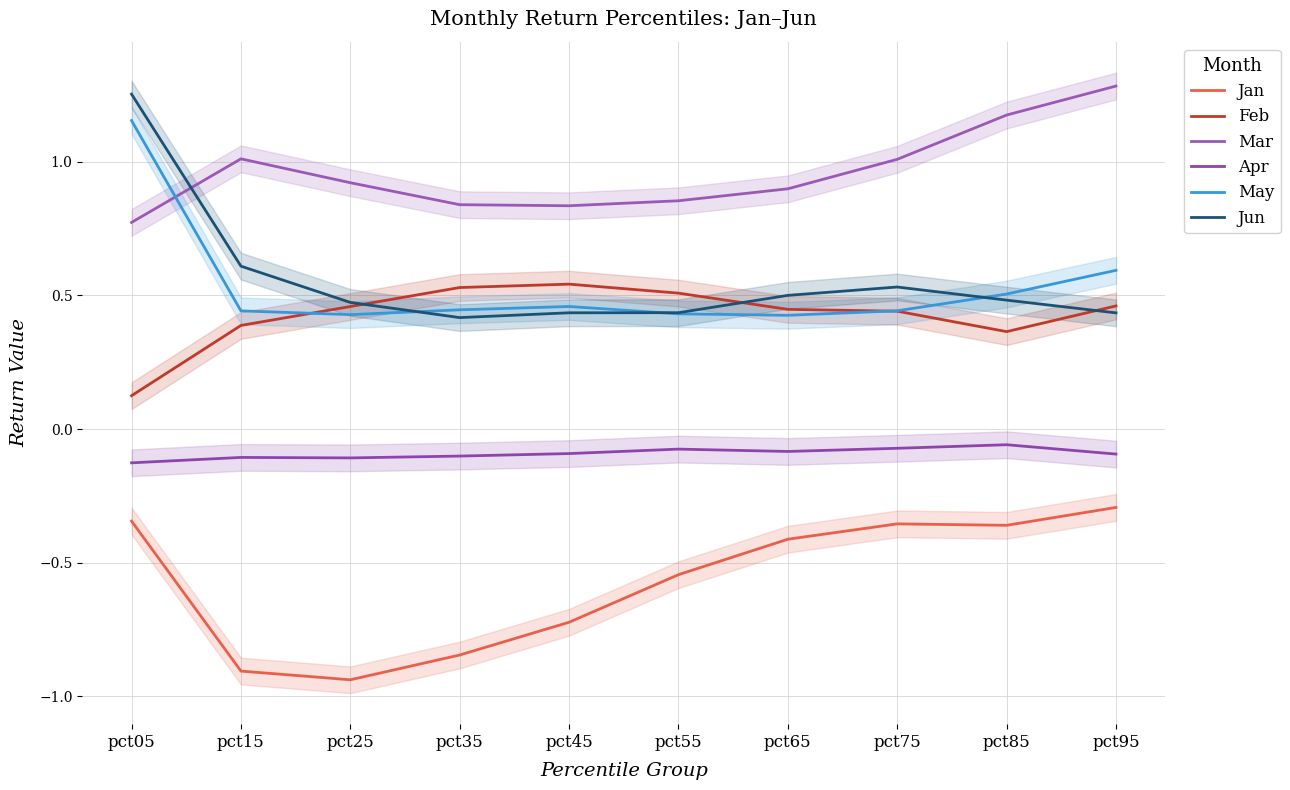

What is the difference between the maximum and minimum values in the Feb series?

0.4